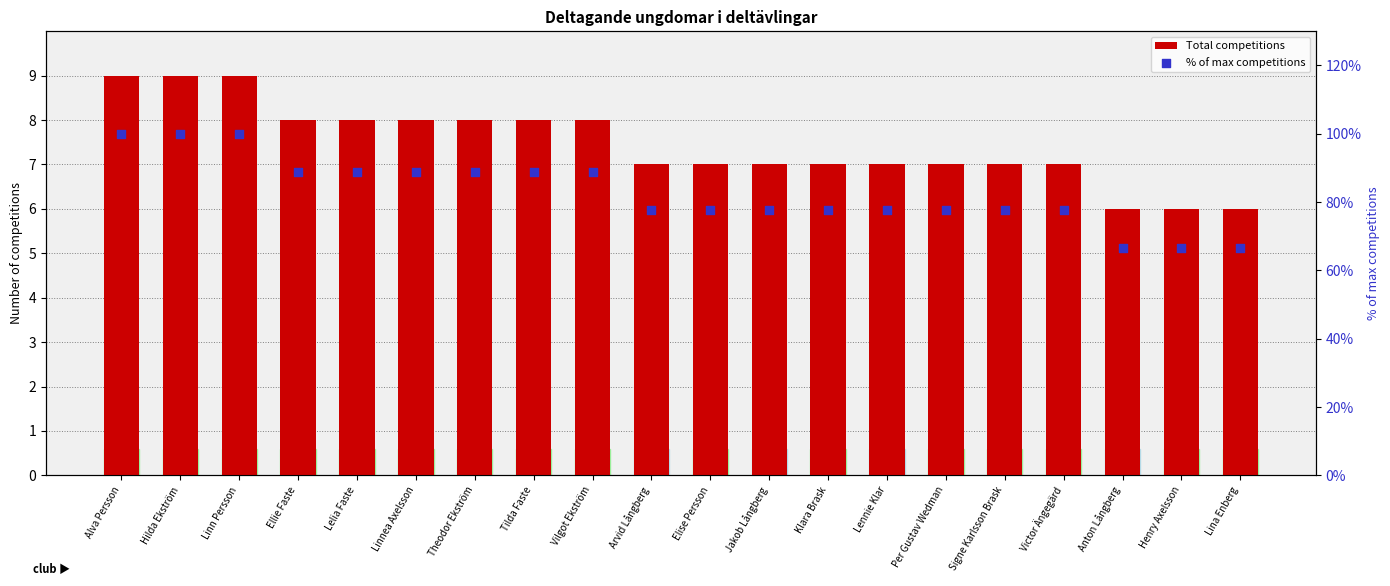

Which series has the largest total across all categories?

% of max competitions